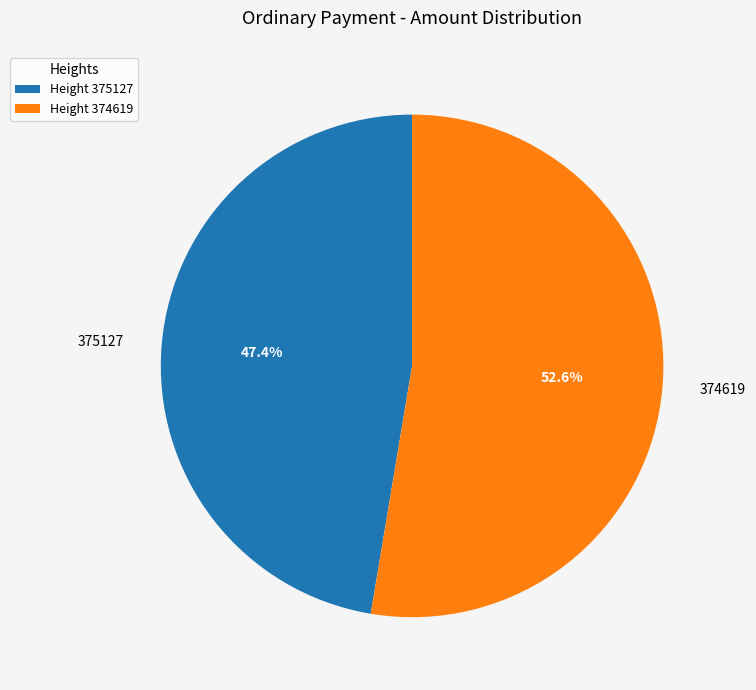

What percentage do 374619 and 375127 together represent?

100.0%